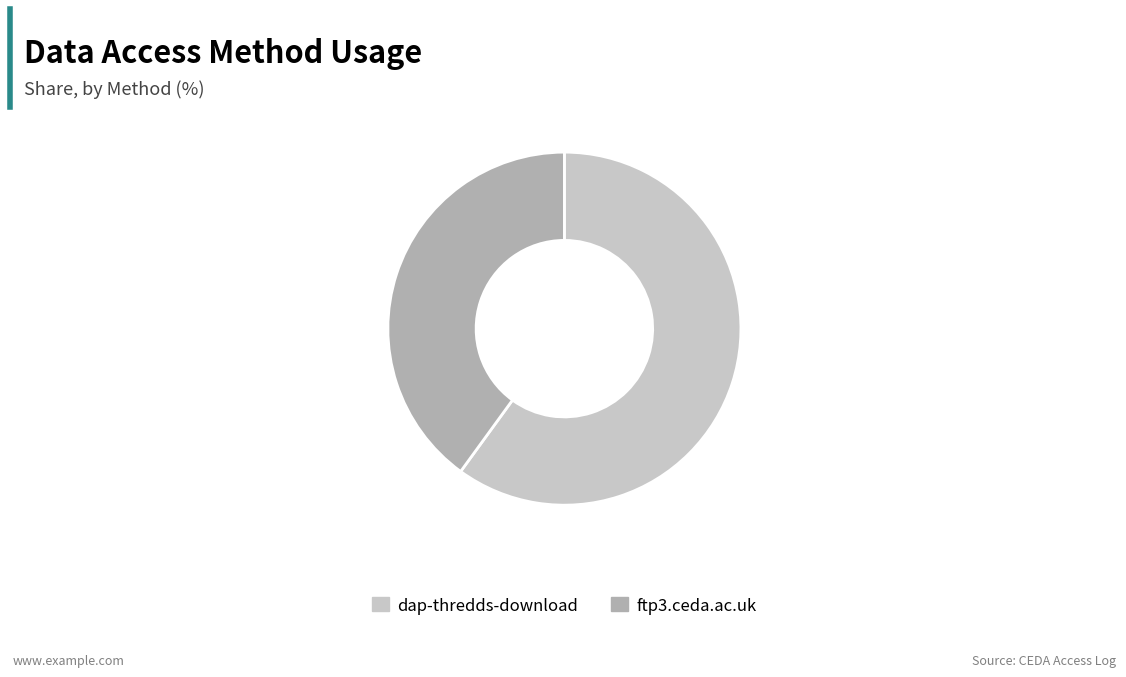

Does any single category account for the majority?

Yes